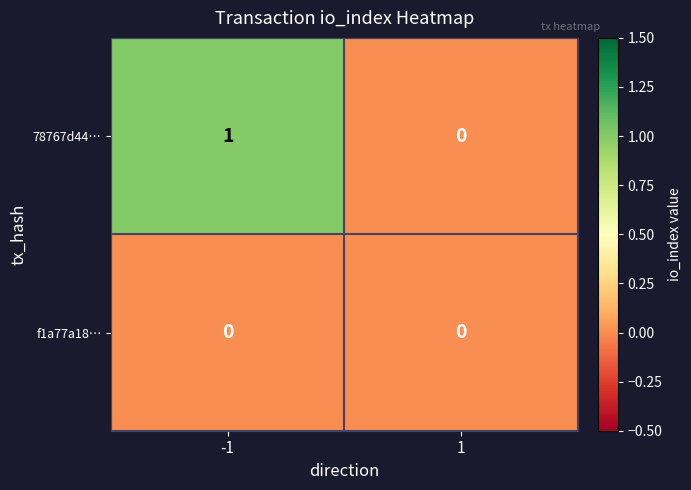

The f1a77a18… series shows 0 at -1. True or false?

True